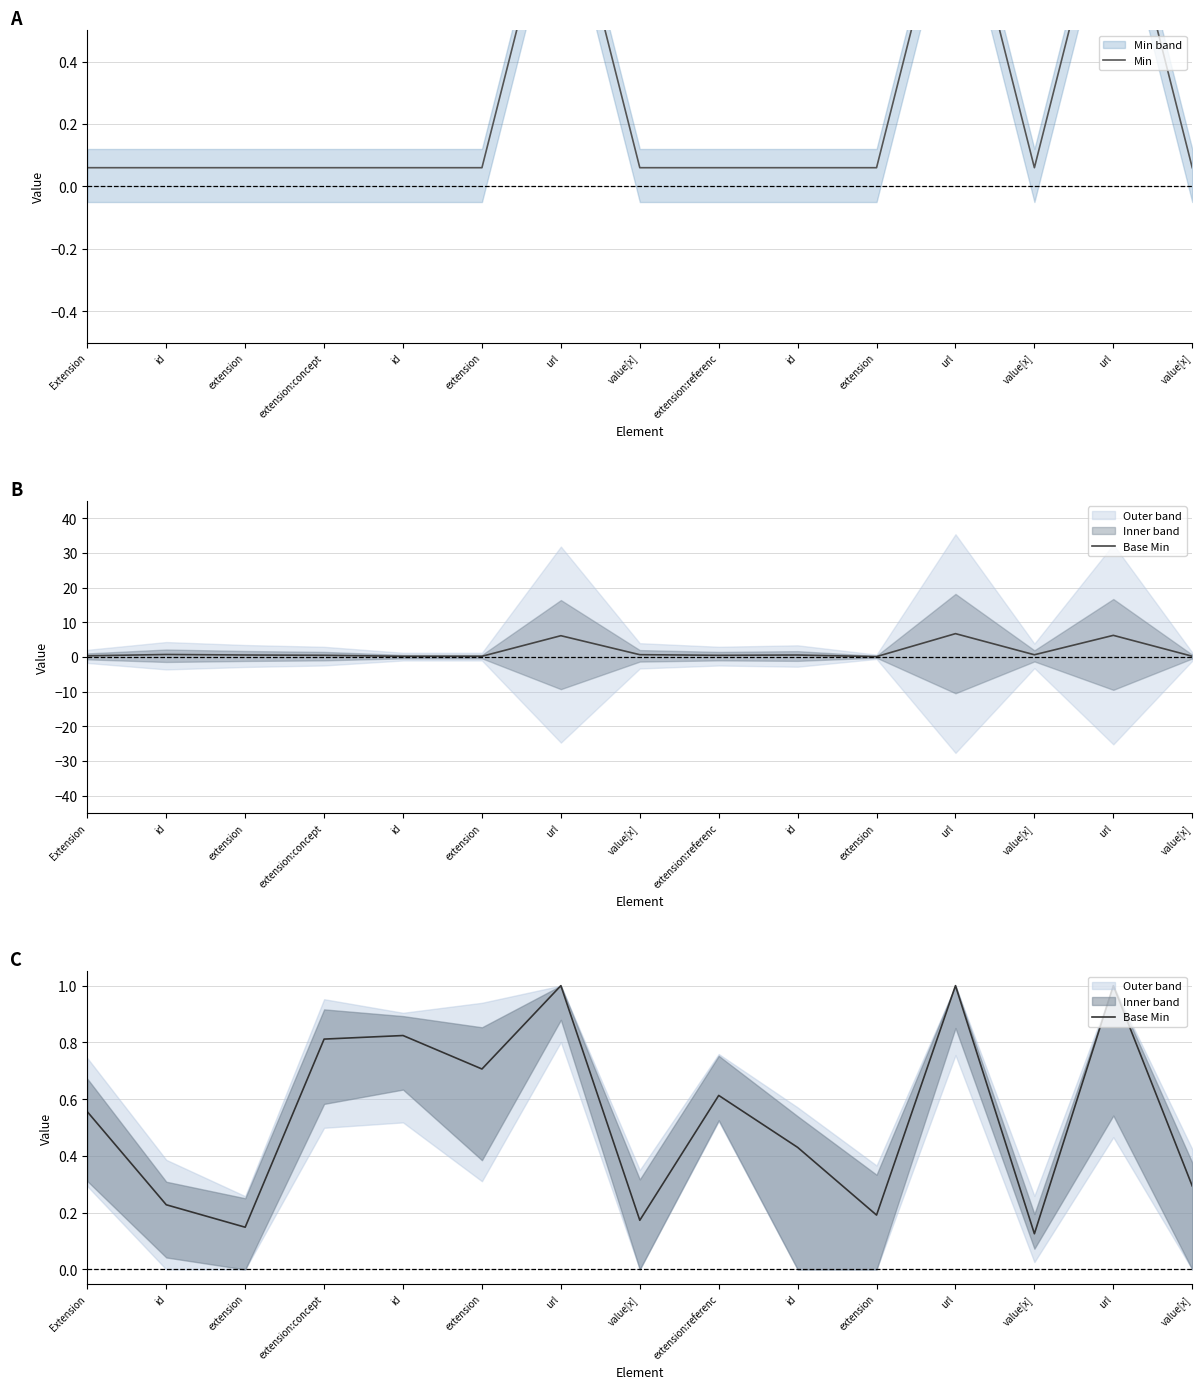

What is the value of the Base Min point at the 7th from the left?

1.0